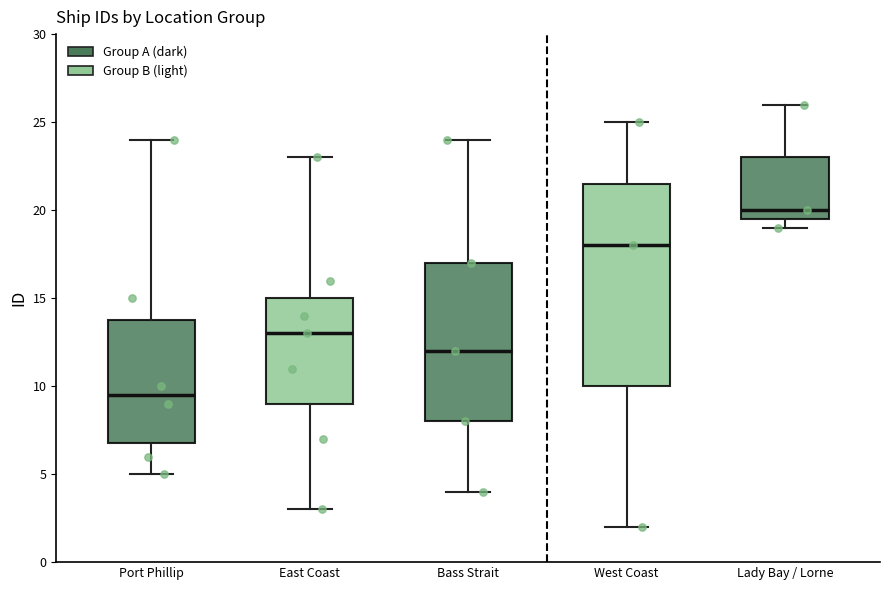

Where is the upper edge of the box for Port Phillip on the y-axis? The values are not printed on the chart, so give them approximately, as read against the axis.

14.0